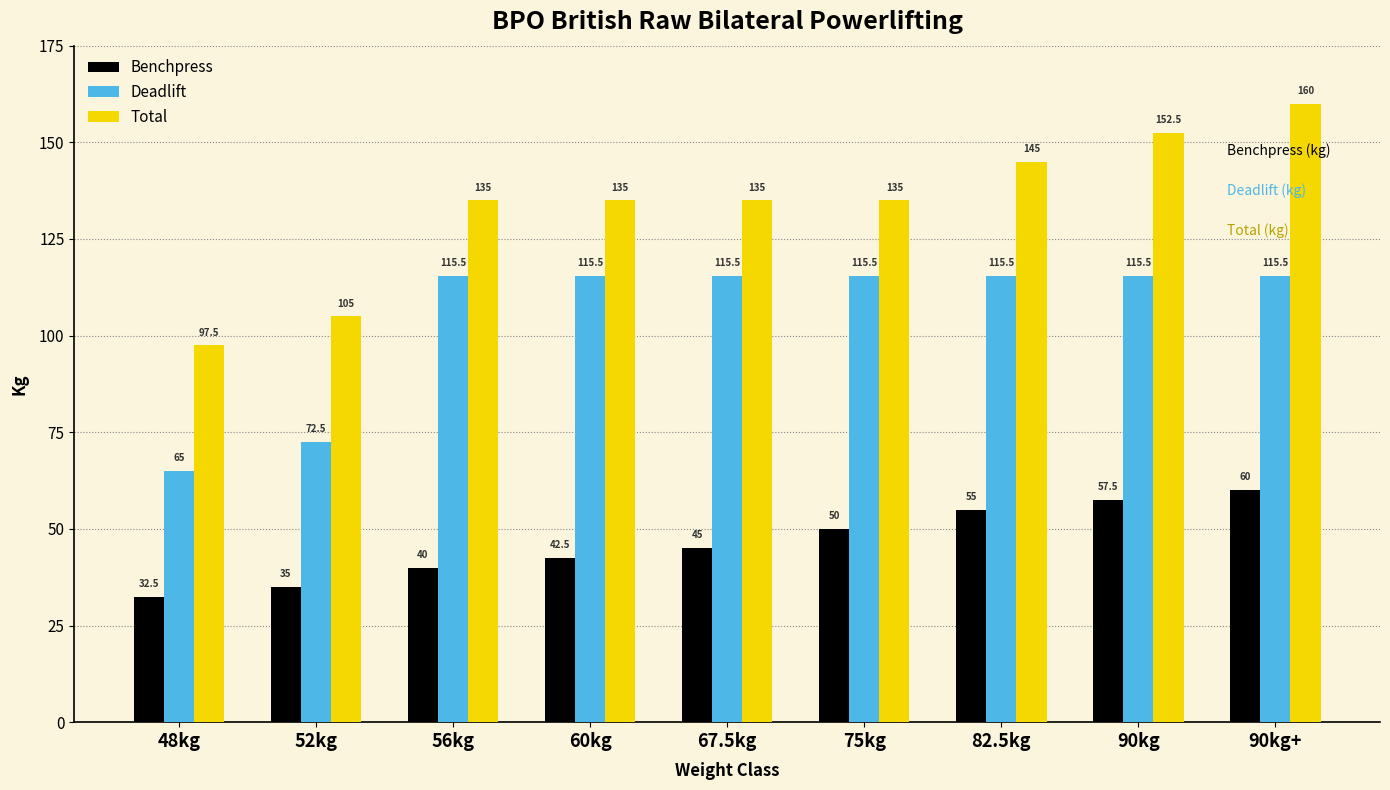

Rank the series by their maximum value, from lowest to highest.

Benchpress, Deadlift, Total